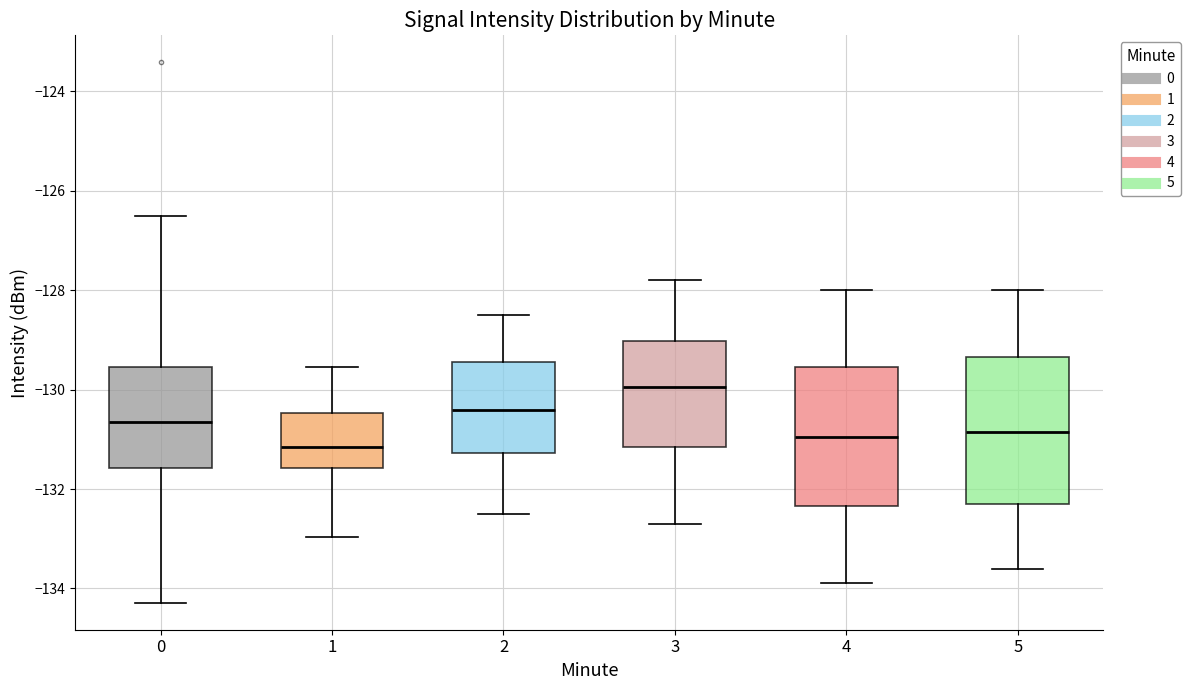

Reading left to right, transcribe this box plot: for each box, give where its median line is, the range the box spans, and where its two whiskers end, as read against the y-axis. The values are not printed on the chart, so give them approximately, as read against the axis.

0: median -130.6, box -131.6 to -129.6, whiskers -134.2 to -126.6
1: median -131.2, box -131.6 to -130.4, whiskers -133.0 to -129.6
2: median -130.4, box -131.2 to -129.4, whiskers -132.4 to -128.4
3: median -130.0, box -131.2 to -129.0, whiskers -132.6 to -127.8
4: median -131.0, box -132.4 to -129.6, whiskers -133.8 to -128.0
5: median -130.8, box -132.2 to -129.4, whiskers -133.6 to -128.0